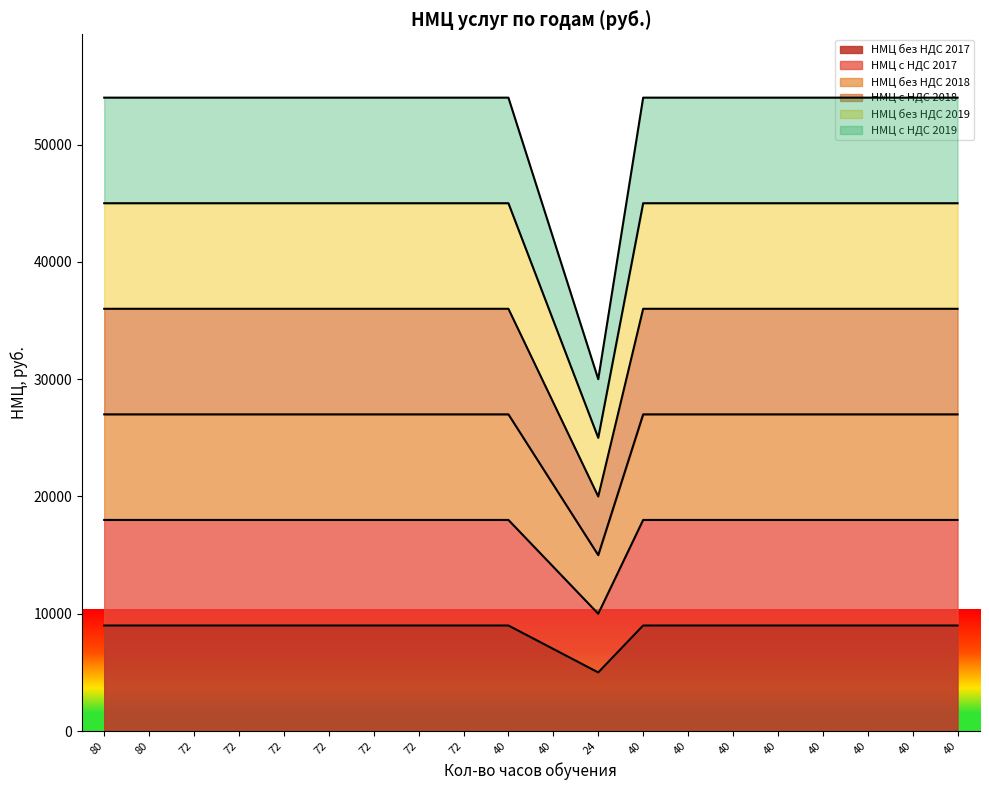

Reading left to right, list all the values displayed in this chart.

НМЦ без НДС 2017: 80=9000	80=9000	72=9000	72=9000	72=9000	72=9000	72=9000	72=9000	72=9000	40=9000	40=7000	24=5000	40=9000	40=9000	40=9000	40=9000	40=9000	40=9000	40=9000	40=9000
НМЦ с НДС 2017: 80=18000	80=18000	72=18000	72=18000	72=18000	72=18000	72=18000	72=18000	72=18000	40=18000	40=14000	24=10000	40=18000	40=18000	40=18000	40=18000	40=18000	40=18000	40=18000	40=18000
НМЦ без НДС 2018: 80=27000	80=27000	72=27000	72=27000	72=27000	72=27000	72=27000	72=27000	72=27000	40=27000	40=21000	24=15000	40=27000	40=27000	40=27000	40=27000	40=27000	40=27000	40=27000	40=27000
НМЦ с НДС 2018: 80=36000	80=36000	72=36000	72=36000	72=36000	72=36000	72=36000	72=36000	72=36000	40=36000	40=28000	24=20000	40=36000	40=36000	40=36000	40=36000	40=36000	40=36000	40=36000	40=36000
НМЦ без НДС 2019: 80=45000	80=45000	72=45000	72=45000	72=45000	72=45000	72=45000	72=45000	72=45000	40=45000	40=35000	24=25000	40=45000	40=45000	40=45000	40=45000	40=45000	40=45000	40=45000	40=45000
НМЦ с НДС 2019: 80=54000	80=54000	72=54000	72=54000	72=54000	72=54000	72=54000	72=54000	72=54000	40=54000	40=42000	24=30000	40=54000	40=54000	40=54000	40=54000	40=54000	40=54000	40=54000	40=54000